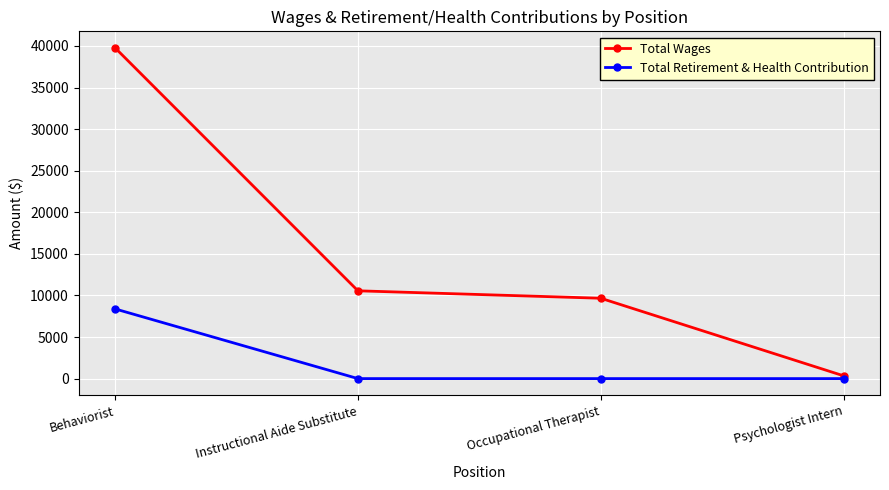

Which series has the largest total across all categories?

Total Wages